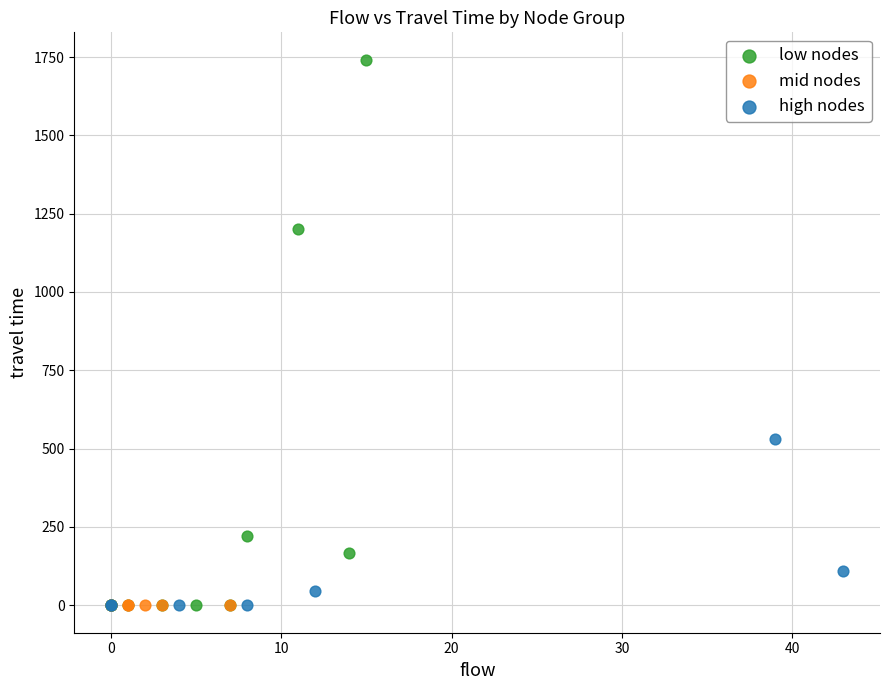

Which series reaches the maximum Y coordinate?

low nodes